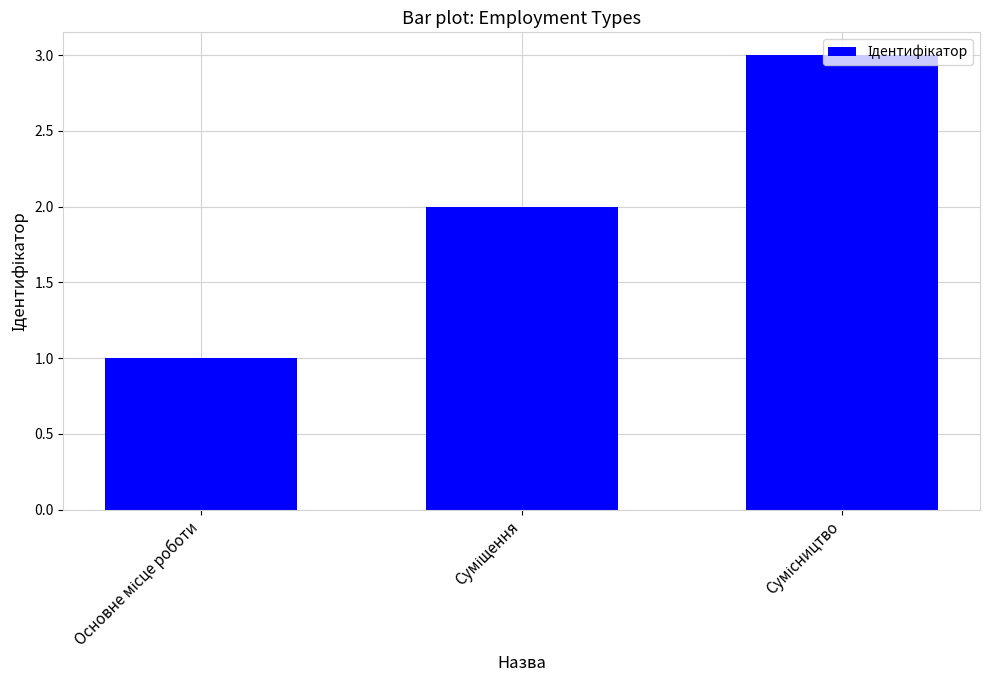

Are the bars grouped side by side (vs. stacked)?

No